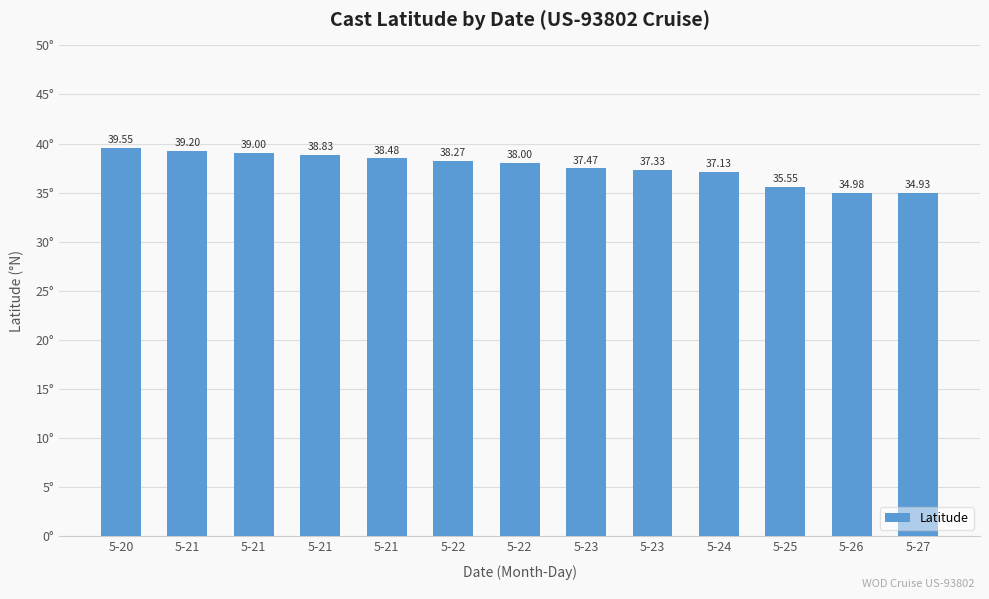

What is the value of the 6th bar from the left?

38.3